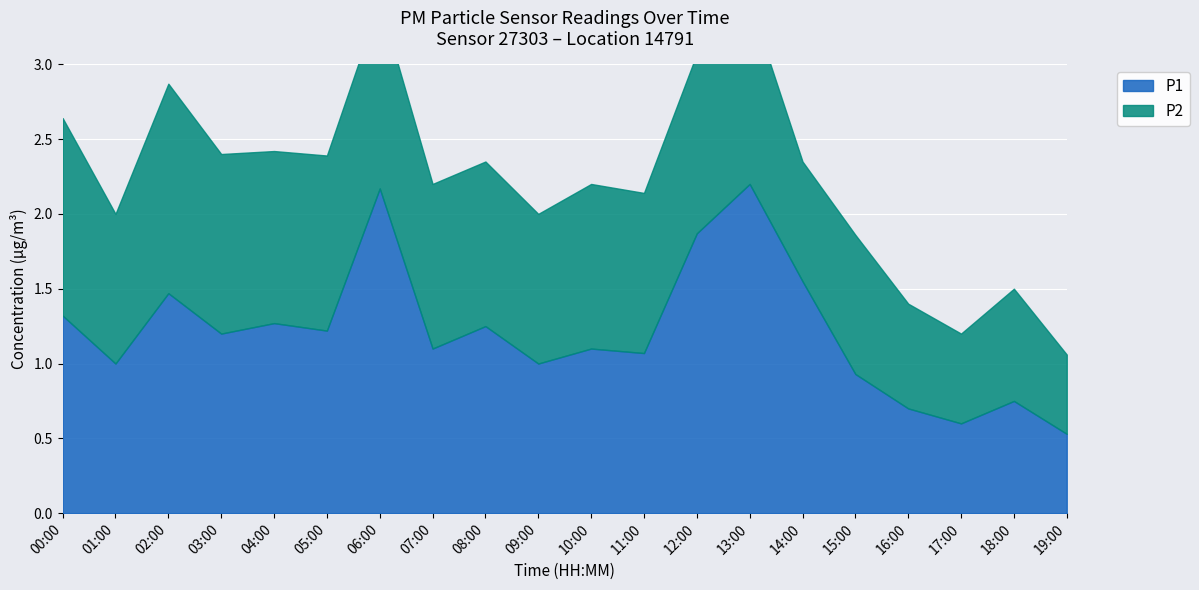

Rank the categories by value from lowest to highest.

19:00, 17:00, 16:00, 18:00, 15:00, 01:00, 09:00, 11:00, 07:00, 10:00, 03:00, 05:00, 08:00, 04:00, 00:00, 02:00, 14:00, 12:00, 06:00, 13:00